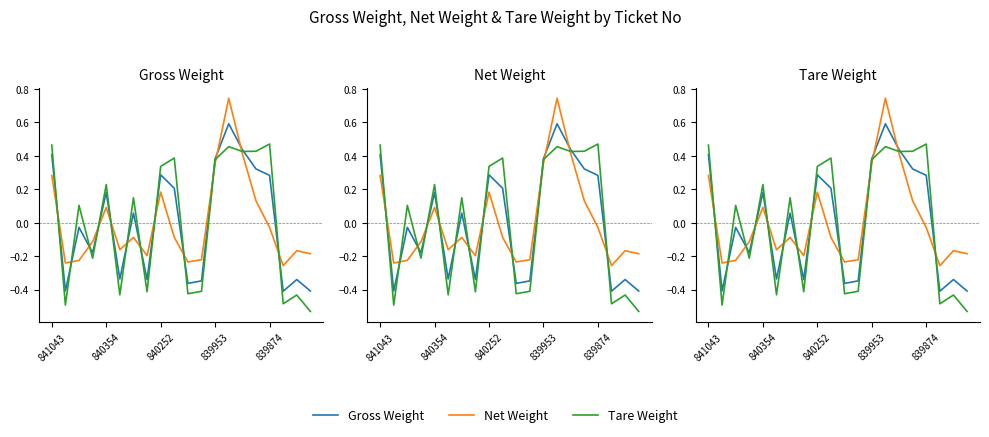

At which label does Net Weight first exceed 0?

841043